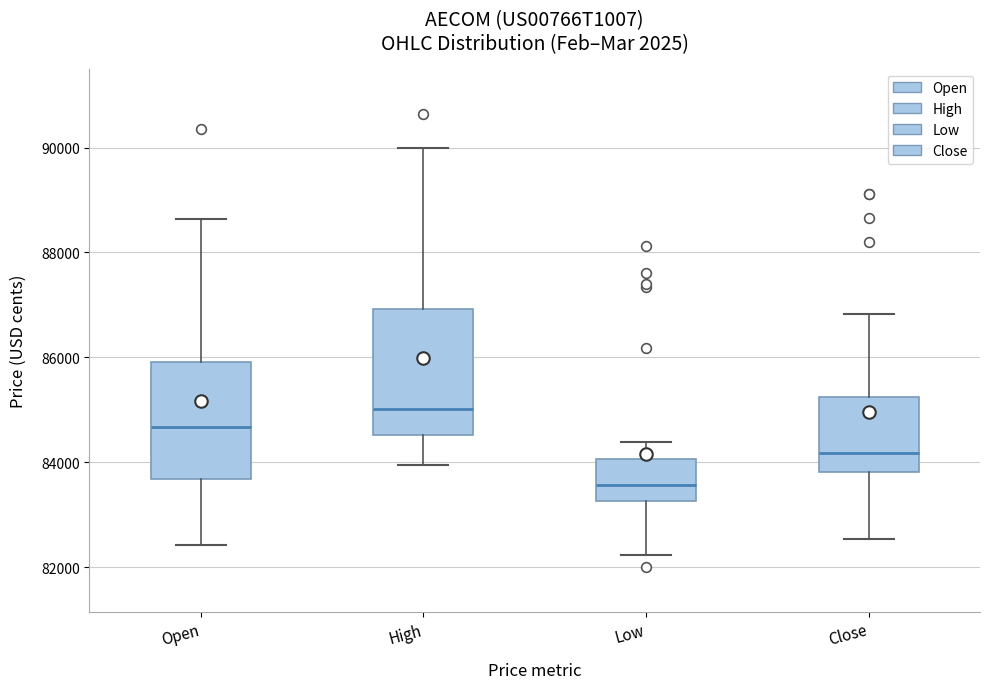

Reading left to right, transcribe this box plot: for each box, give where its median line is, the range the box spans, and where its two whiskers end, as read against the y-axis. The values are not printed on the chart, so give them approximately, as read against the axis.

Open: median 84600, box 83600 to 86000, whiskers 82400 to 88600
High: median 85000, box 84600 to 87000, whiskers 84000 to 90000
Low: median 83600, box 83200 to 84000, whiskers 82200 to 84400
Close: median 84200, box 83800 to 85200, whiskers 82600 to 86800